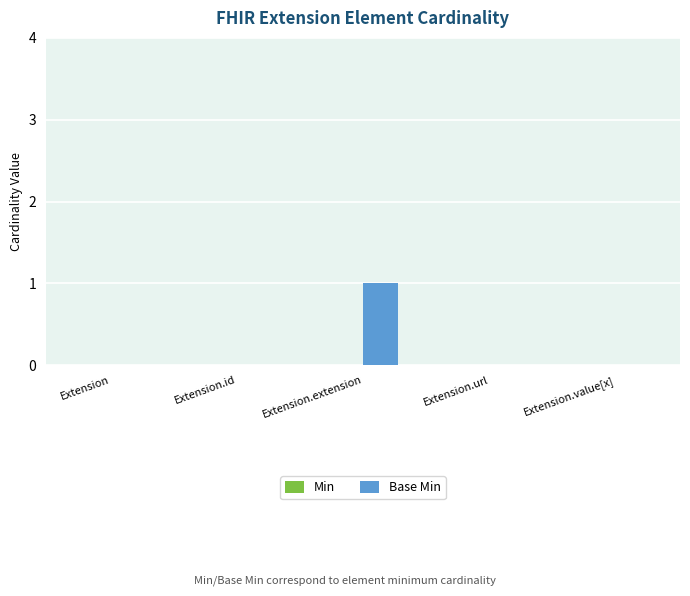

The chart shows a value of -1 at Extension.value[x]. True or false?

False